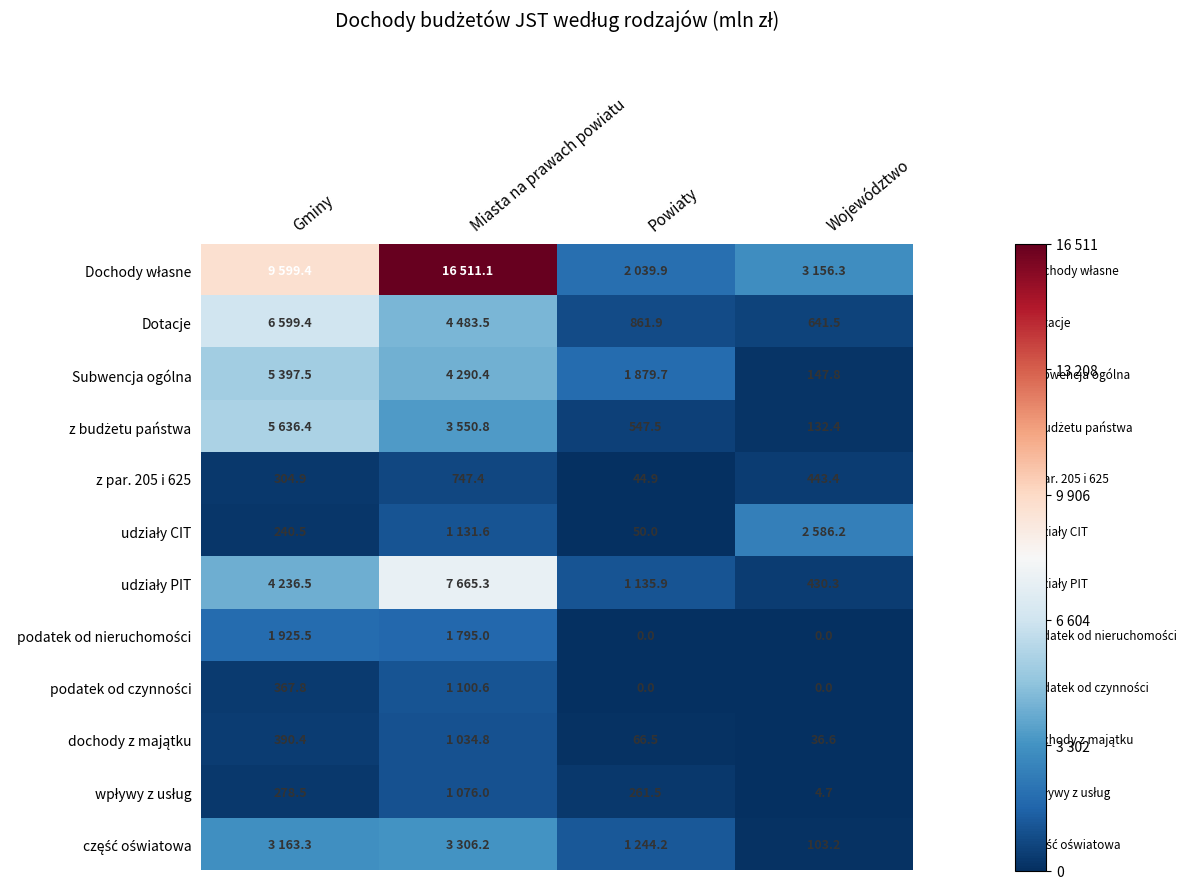

Is it true that z par. 205 i 625 equals 443.4 at Województwo?

True